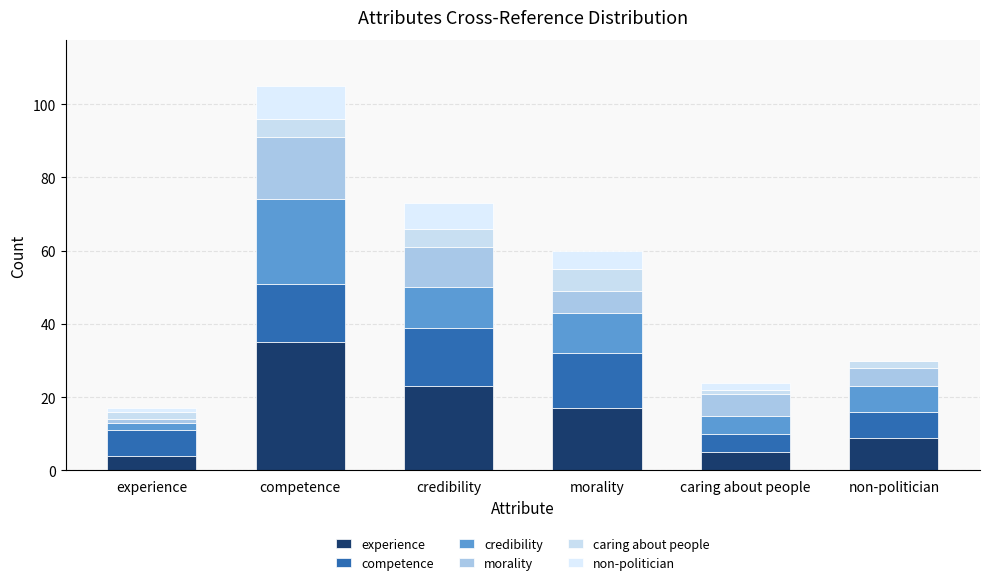

Which has a higher value, caring about people or competence?

competence